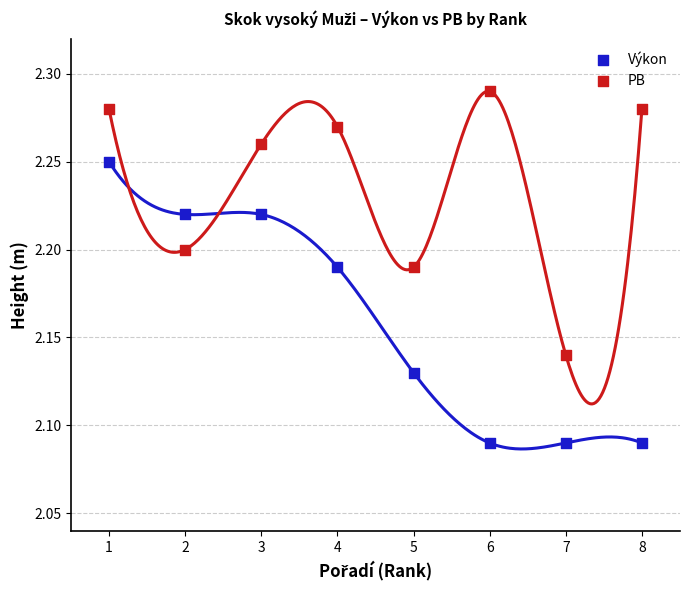

Which series contains the highest Y value?

PB